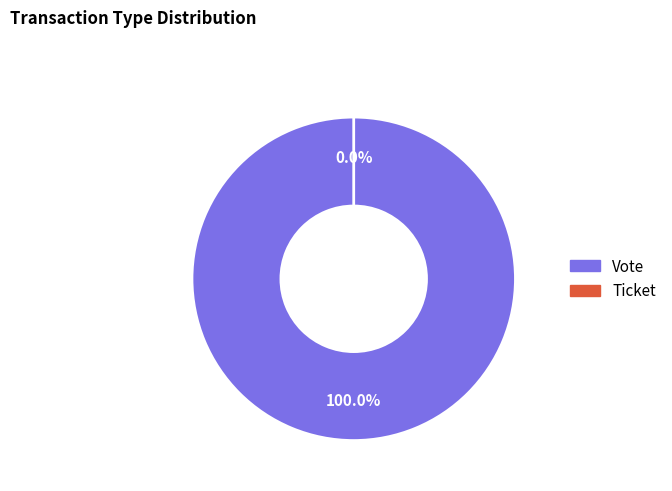

Count the number of slices in the pie.

2